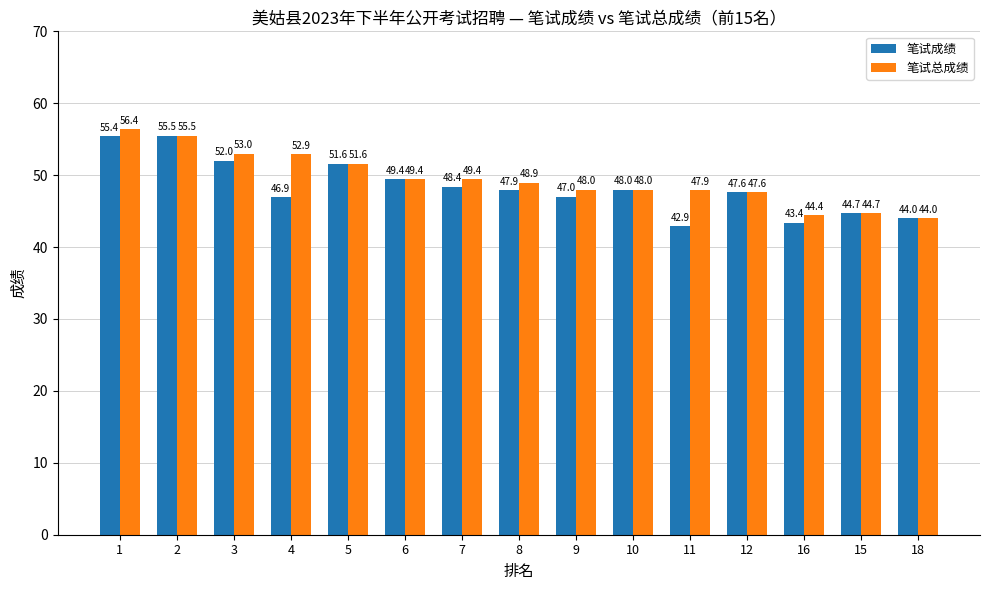

How many bars are there in each group?

2